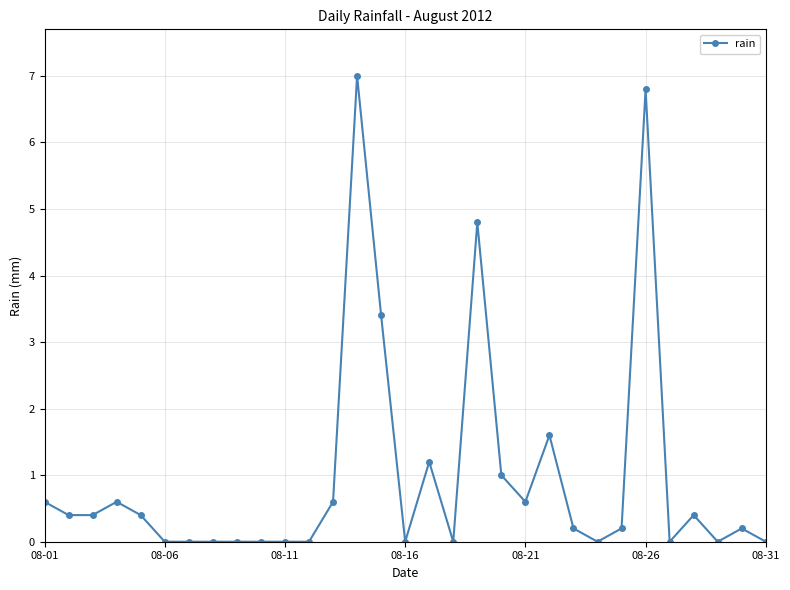

How many series are shown in this chart?

1